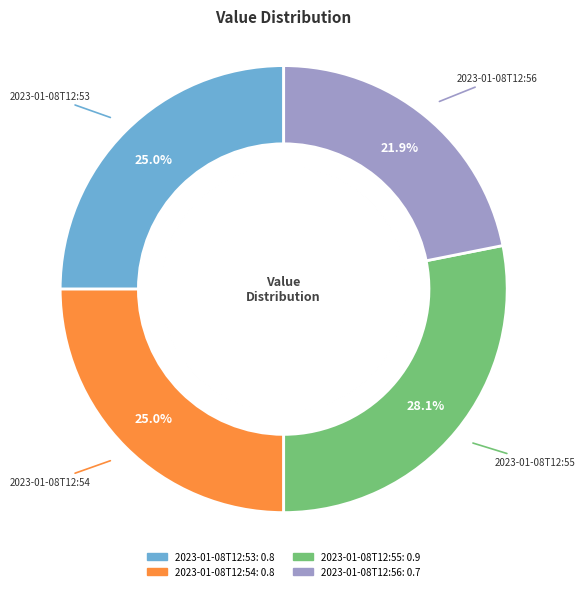

The 2023-01-08T12:56 slice represents 22% of the pie. True or false?

True